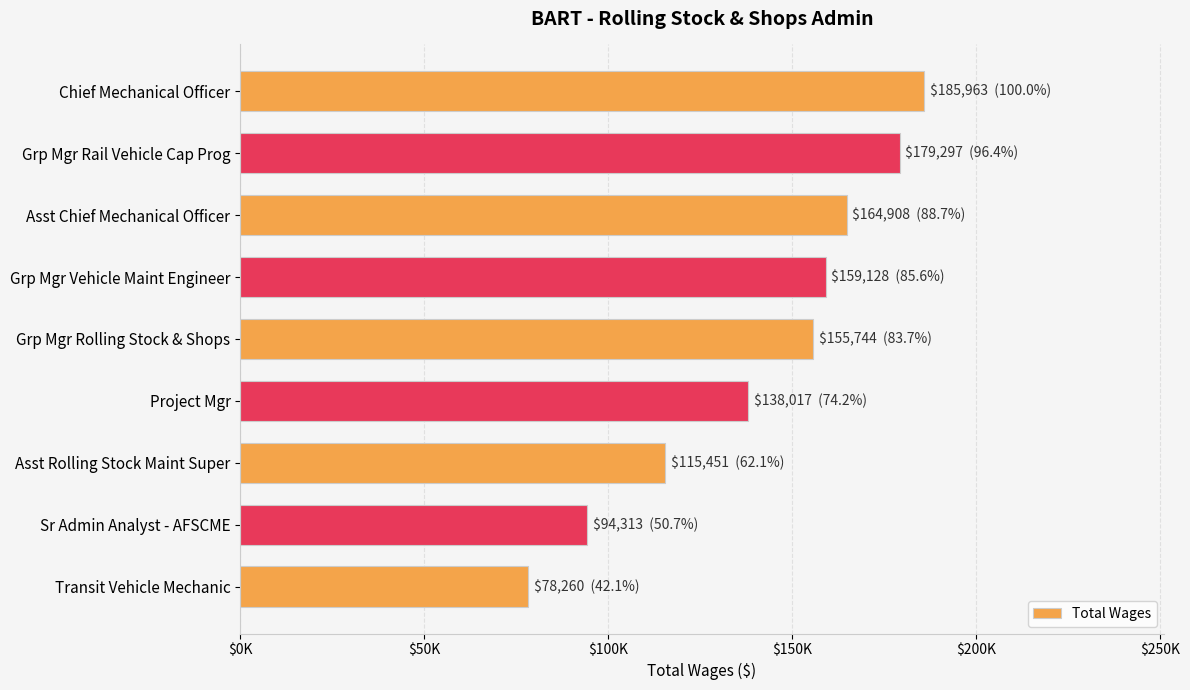

At which category does the chart reach its minimum across all series?

Transit Vehicle Mechanic